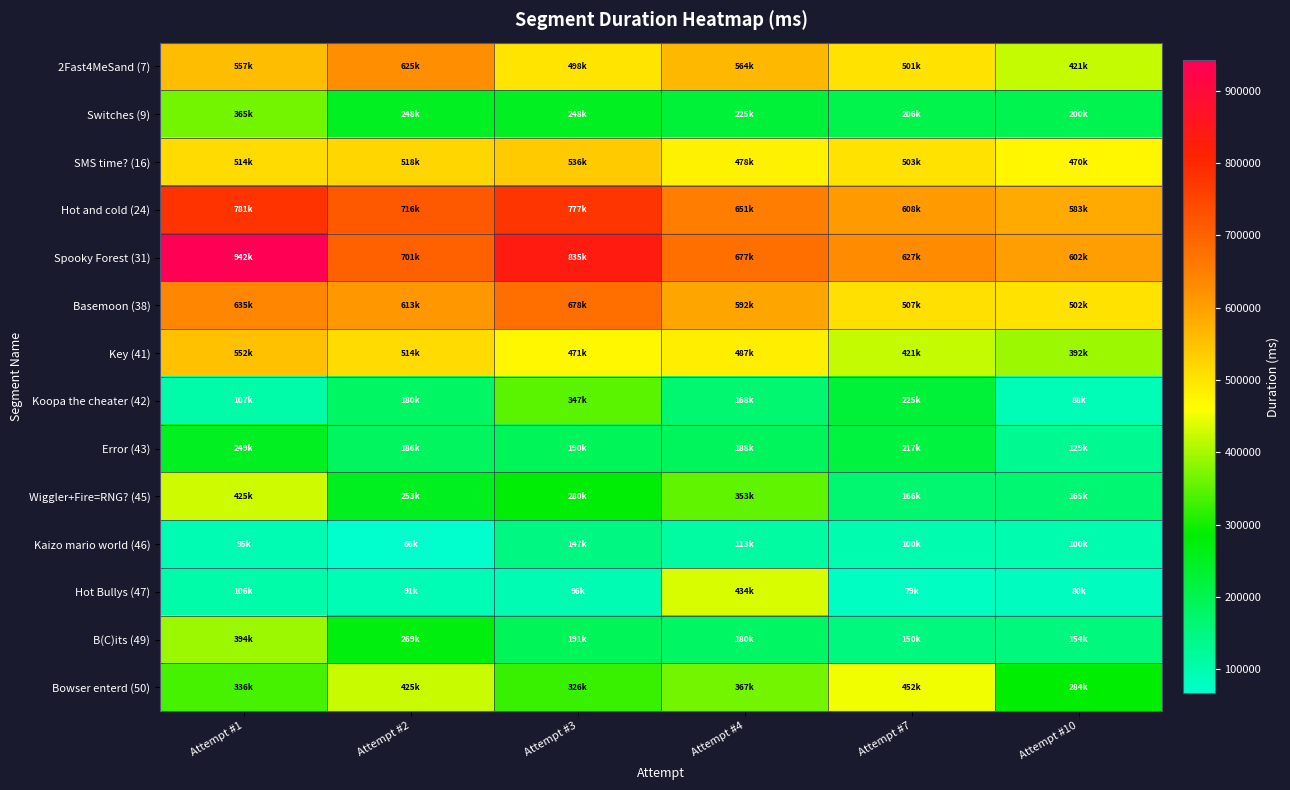

Reading left to right, list all the values displayed in this chart.

2Fast4MeSand (7): Attempt #1=557981	Attempt #2=625208	Attempt #3=498240	Attempt #4=564196	Attempt #7=501320	Attempt #10=421122
Switches (9): Attempt #1=365283	Attempt #2=248965	Attempt #3=248372	Attempt #4=225037	Attempt #7=206713	Attempt #10=200400
SMS time? (16): Attempt #1=514129	Attempt #2=518686	Attempt #3=536022	Attempt #4=478279	Attempt #7=503698	Attempt #10=470557
Hot and cold (24): Attempt #1=781293	Attempt #2=716290	Attempt #3=777468	Attempt #4=651696	Attempt #7=608223	Attempt #10=583673
Spooky Forest (31): Attempt #1=942030	Attempt #2=701603	Attempt #3=835575	Attempt #4=677974	Attempt #7=627586	Attempt #10=602431
Basemoon (38): Attempt #1=635703	Attempt #2=613050	Attempt #3=678639	Attempt #4=592865	Attempt #7=507143	Attempt #10=502413
Key (41): Attempt #1=552289	Attempt #2=514342	Attempt #3=471425	Attempt #4=487040	Attempt #7=421920	Attempt #10=392933
Koopa the cheater (42): Attempt #1=107299	Attempt #2=180266	Attempt #3=347297	Attempt #4=168858	Attempt #7=225083	Attempt #10=88032
Error (43): Attempt #1=249342	Attempt #2=186361	Attempt #3=190261	Attempt #4=188916	Attempt #7=217911	Attempt #10=129107
Wiggler+Fire=RNG? (45): Attempt #1=425901	Attempt #2=253852	Attempt #3=280339	Attempt #4=353818	Attempt #7=166677	Attempt #10=165002
Kaizo mario world (46): Attempt #1=95368	Attempt #2=66897	Attempt #3=147453	Attempt #4=113710	Attempt #7=100840	Attempt #10=100995
Hot Bullys (47): Attempt #1=106348	Attempt #2=91869	Attempt #3=96359	Attempt #4=434115	Attempt #7=79504	Attempt #10=80681
B(C)its (49): Attempt #1=394547	Attempt #2=269658	Attempt #3=191666	Attempt #4=180810	Attempt #7=150572	Attempt #10=154853
Bowser enterd (50): Attempt #1=336180	Attempt #2=425600	Attempt #3=326381	Attempt #4=367602	Attempt #7=452569	Attempt #10=284725